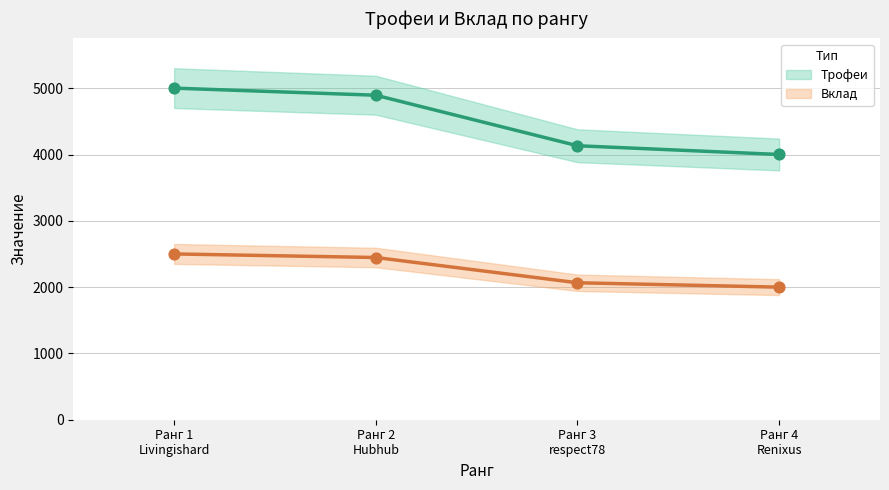

What is the total value across all series at Ранг 2 Hubhub?

7342